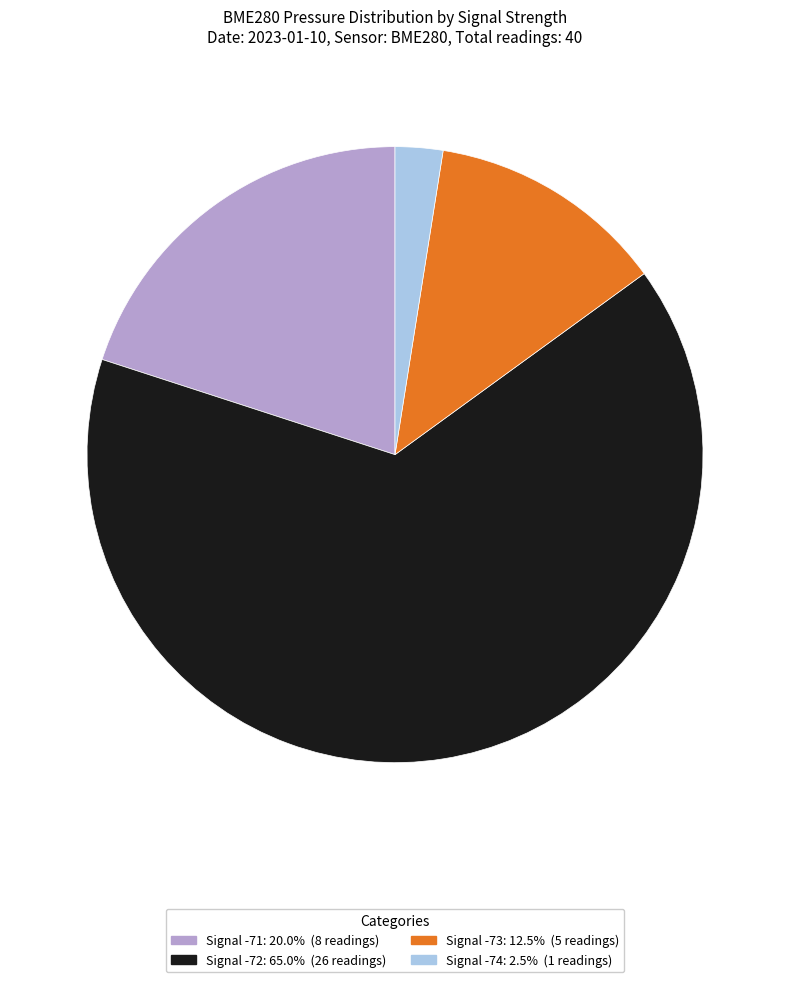

How many slices are in this pie chart?

4